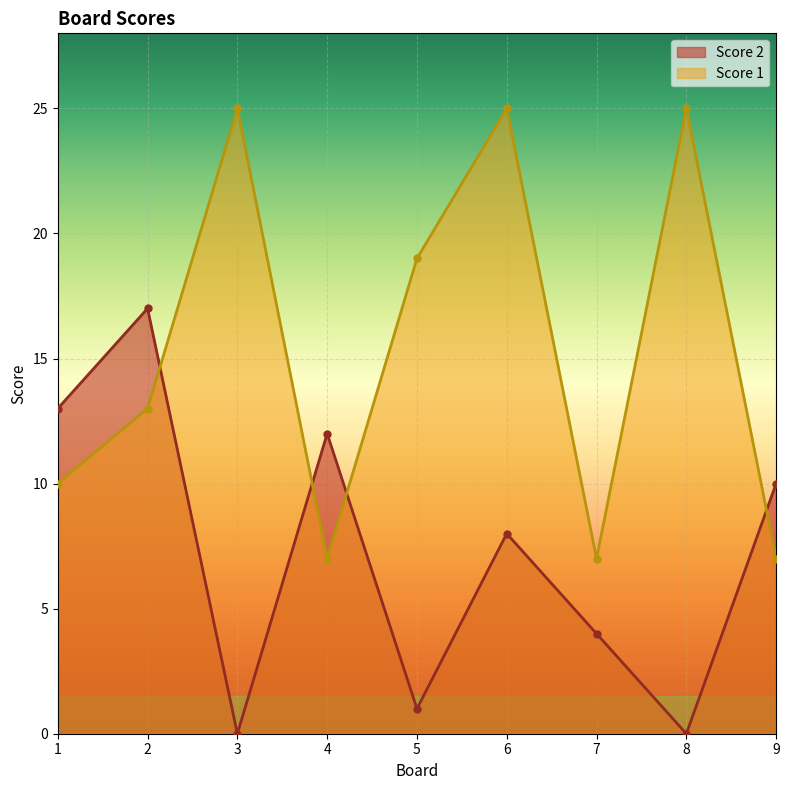

What are all the series names shown in the legend?

Score 2, Score 1